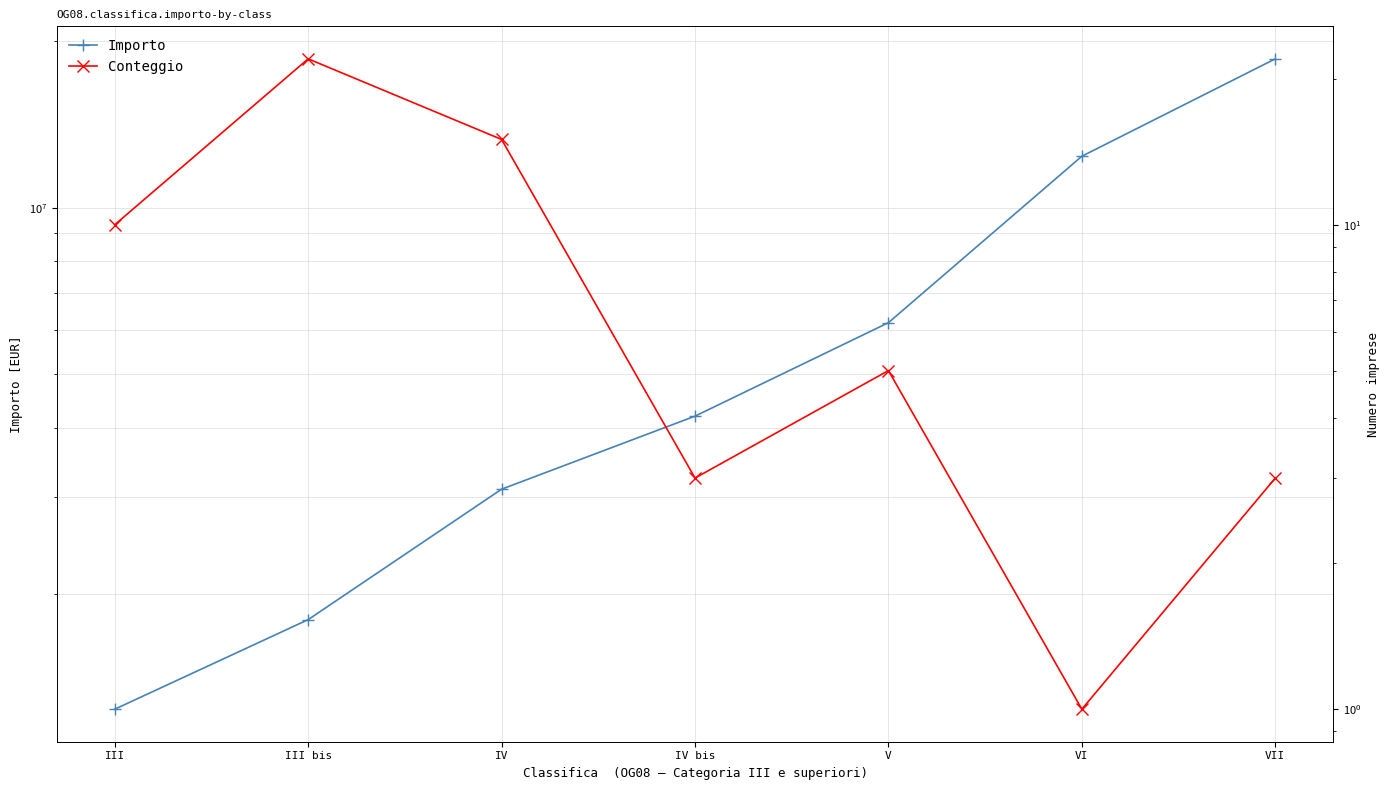

Where is Importo nearest to the value 9916200?

VI